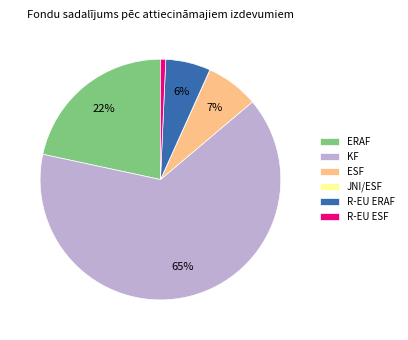

To the nearest percent, what is the combined percentage of ERAF and KF?

86%